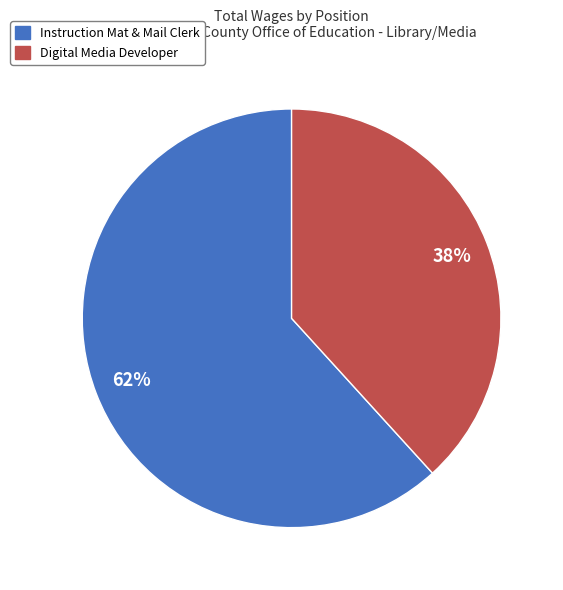

How many slices are in this pie chart?

2